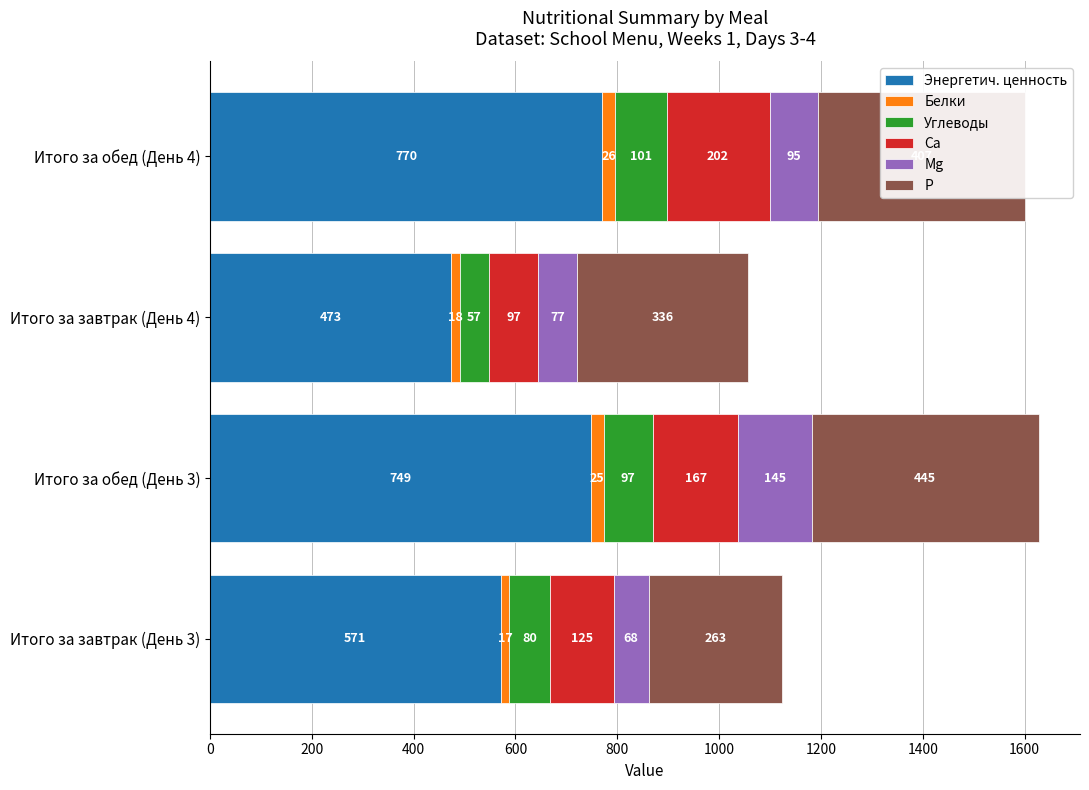

How many series are shown in this chart?

6